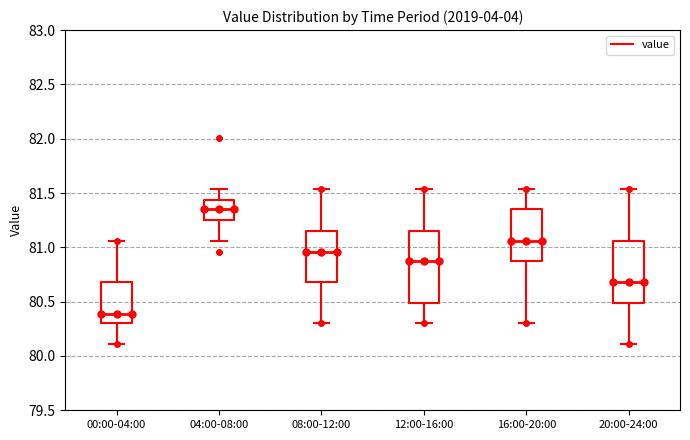

Where does the upper whisker of the box for 12:00-16:00 end on the y-axis? The values are not printed on the chart, so give them approximately, as read against the axis.

81.55